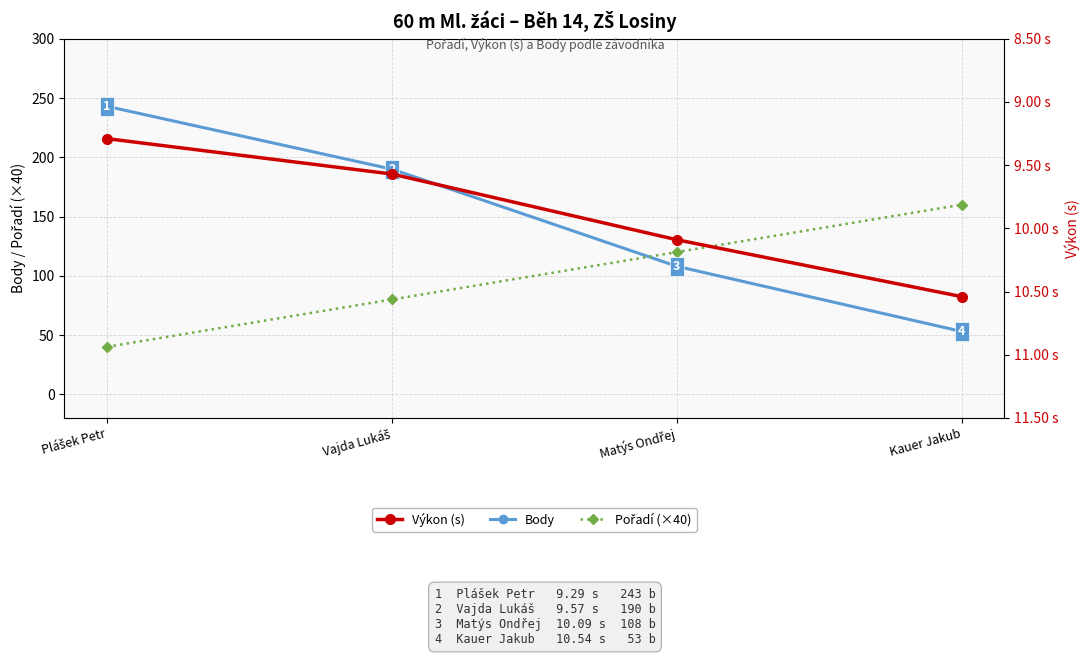

Reading left to right, transcribe all the data shown in this chart.

Body: 243.0	190.0	108.0	53.0
Pořadí (×40): 40.0	80.0	120.0	160.0
Výkon (s): 9.3	9.6	10.1	10.5